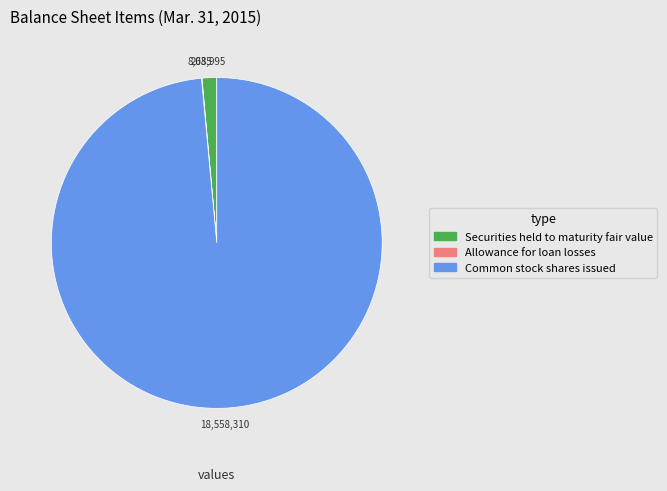

What is the largest slice in the pie chart?

Common stock shares issued